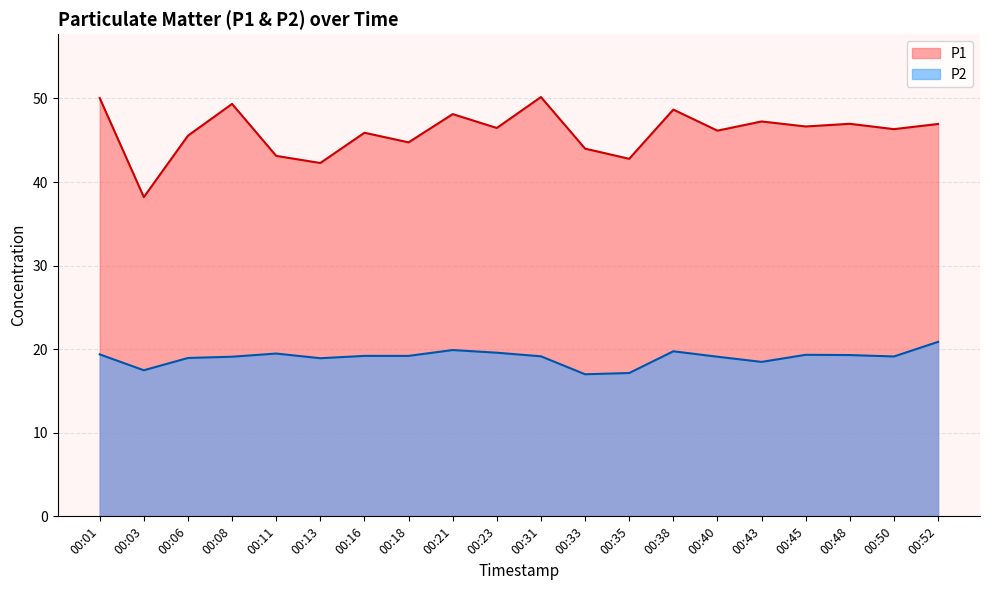

What is the value of the P2 point at the 11th from the left?

19.1